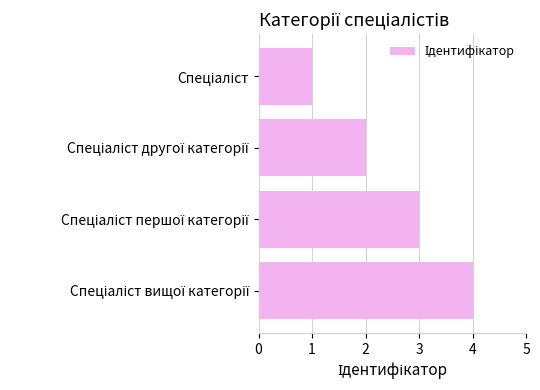

What is the difference between the maximum and minimum values?

3